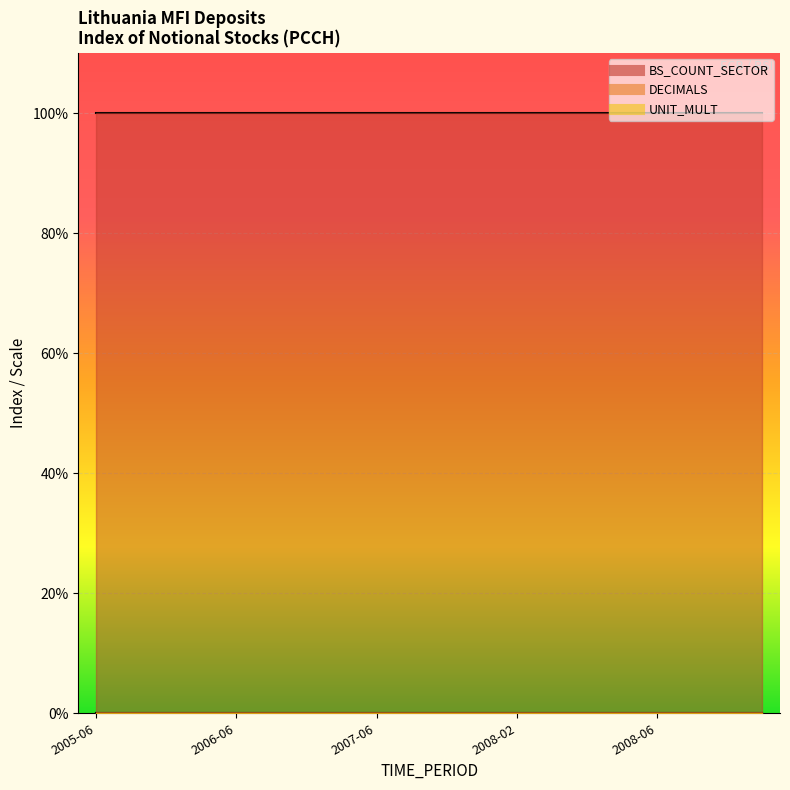

Which series has the largest range (max minus min)?

BS_COUNT_SECTOR